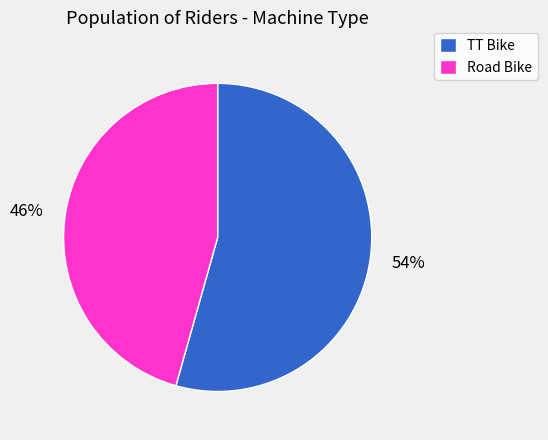

Approximately how many times larger is the value at TT Bike compared to Road Bike?

1.2